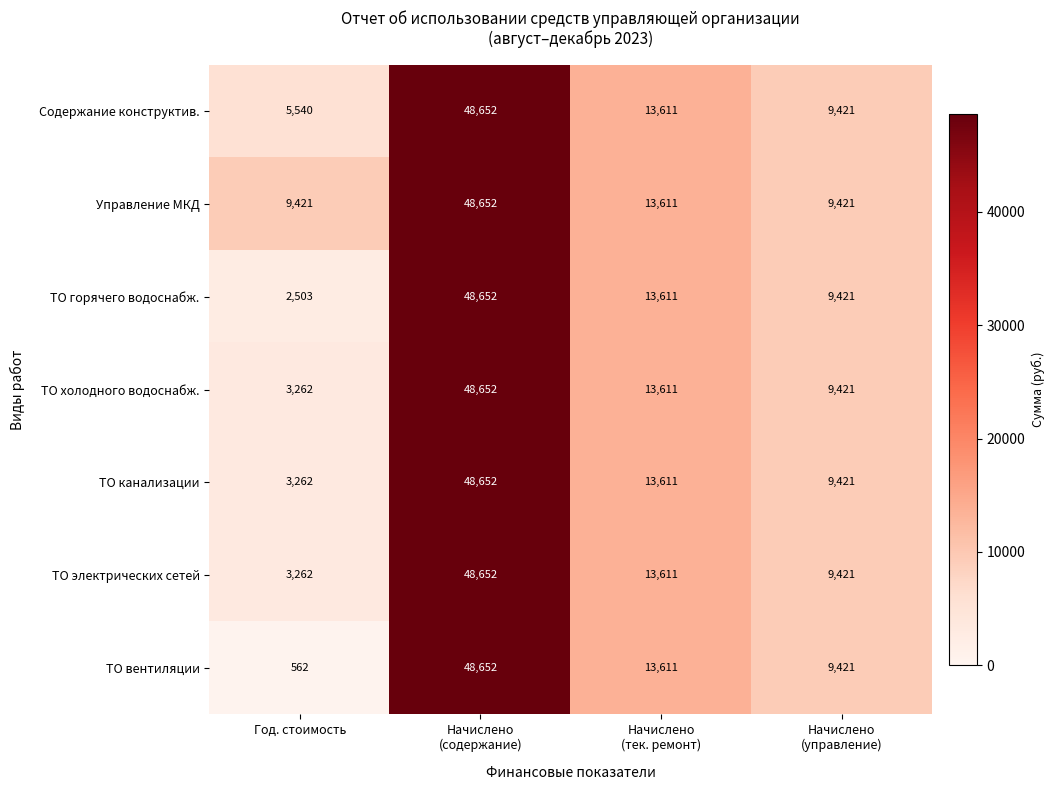

Reading right to left, extract all data points from this chart.

Содержание конструктив.: 9421	13611	48652	5540
Управление МКД: 9421	13611	48652	9421
ТО горячего водоснабж.: 9421	13611	48652	2503
ТО холодного водоснабж.: 9421	13611	48652	3262
ТО канализации: 9421	13611	48652	3262
ТО электрических сетей: 9421	13611	48652	3262
ТО вентиляции: 9421	13611	48652	562